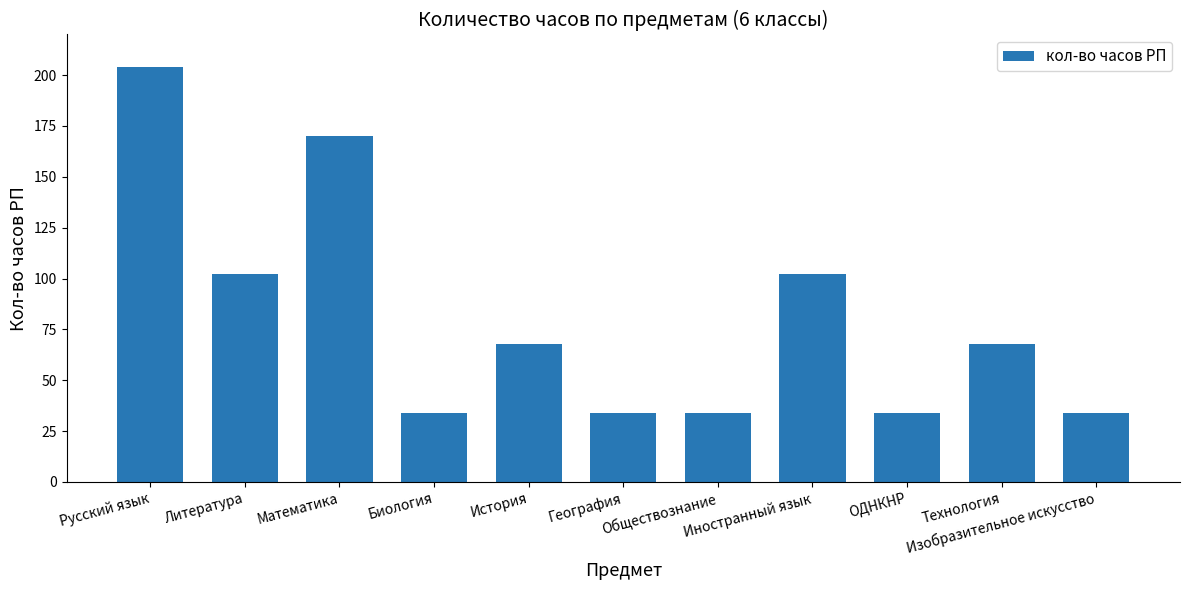

What is the approximate value at География?

34